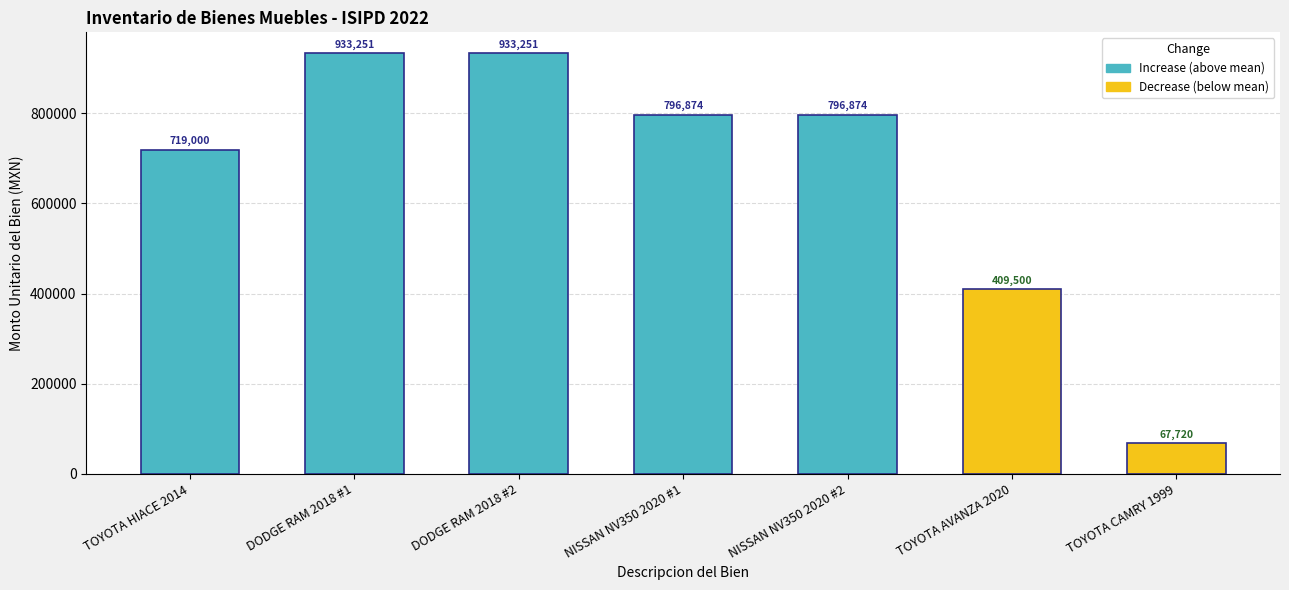

The chart shows a value of 591056.4 at DODGE RAM 2018 #1. True or false?

False